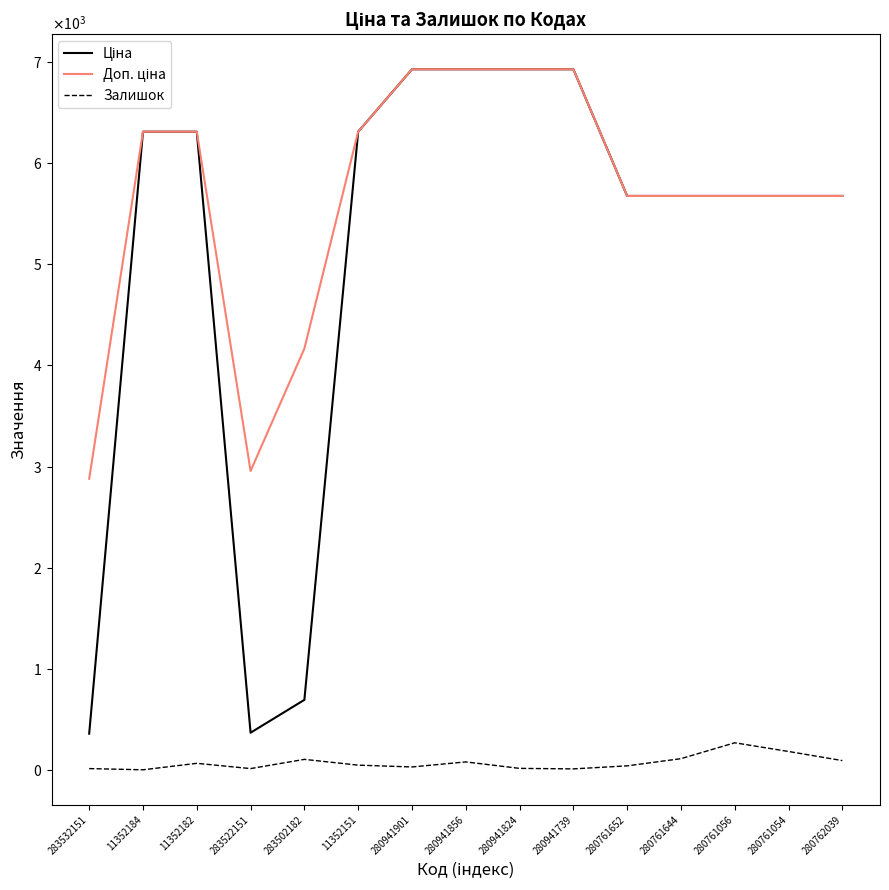

Does the chart display data point markers on the line(s)?

No